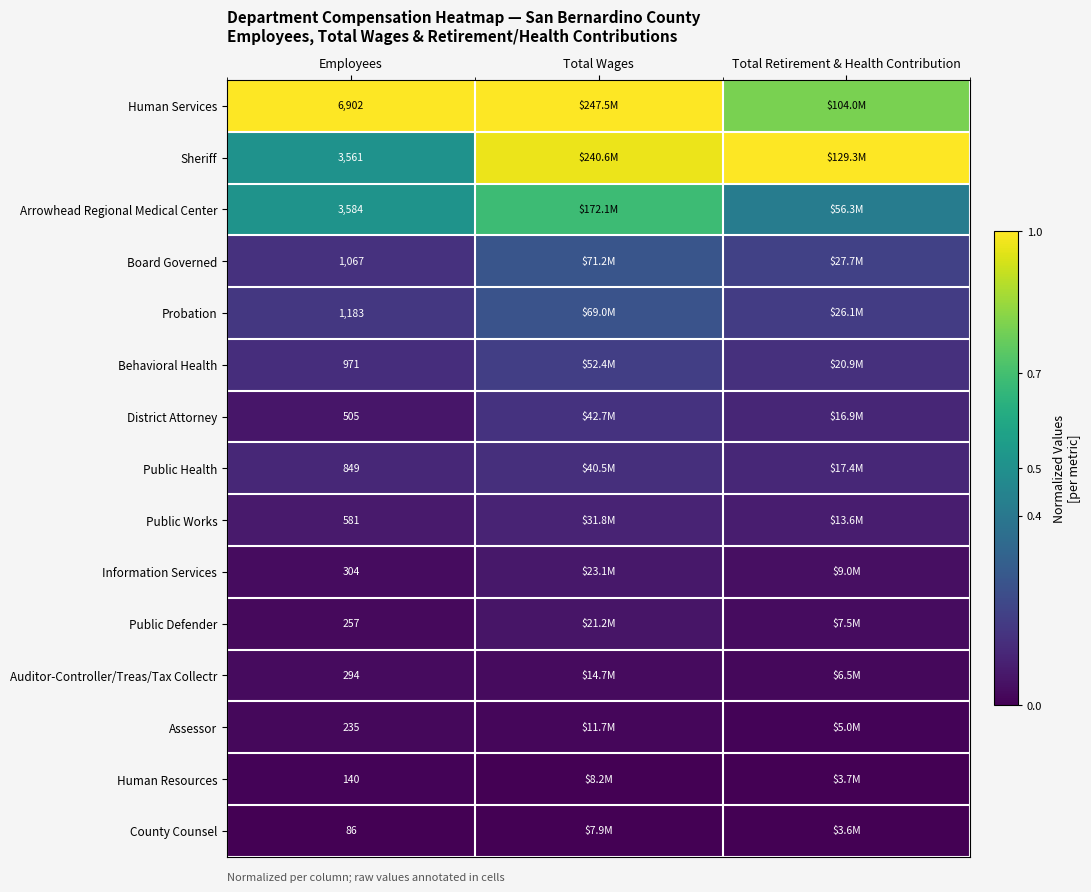

At how many categories does at least one series exceed 0?

3